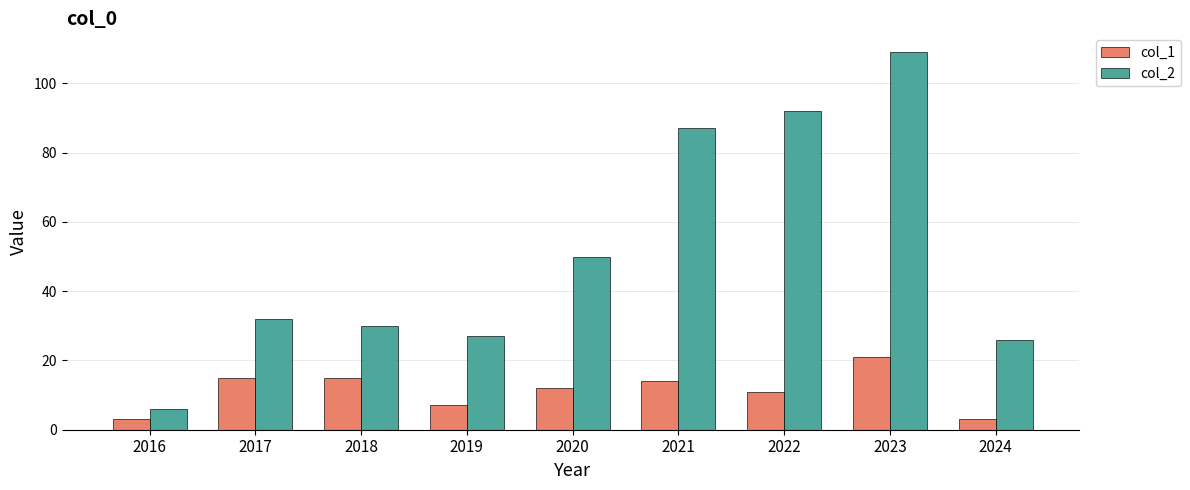

Reading left to right, list all the values displayed in this chart.

col_1: 3	15	15	7	12	14	11	21	3
col_2: 6	32	30	27	50	87	92	109	26